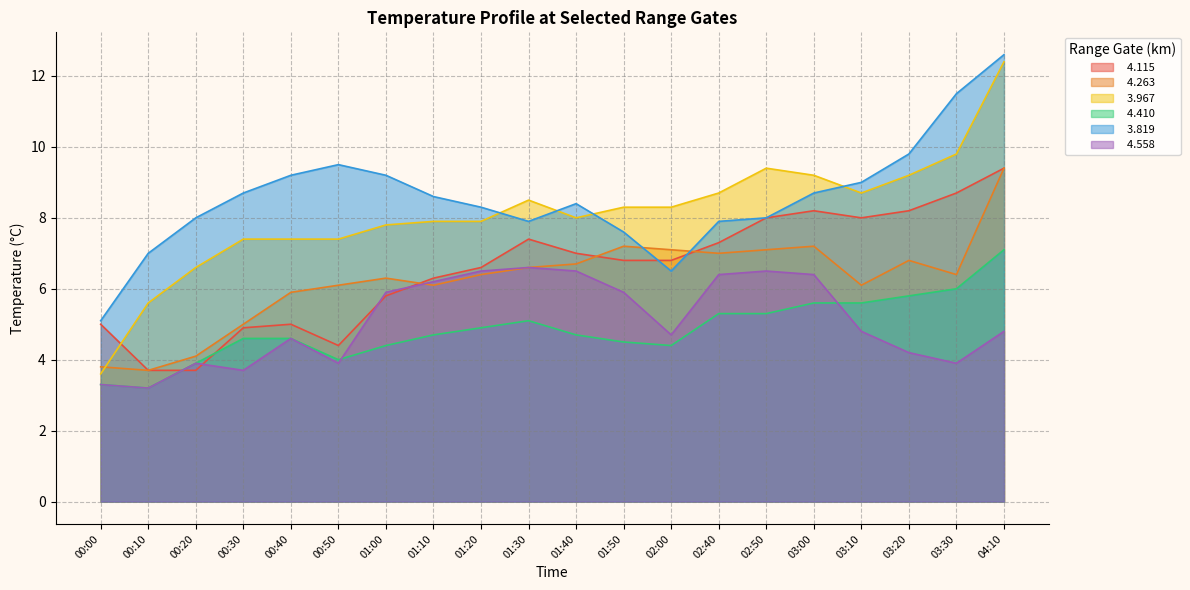

Where does the   4.558 series first go above 4?

00:40